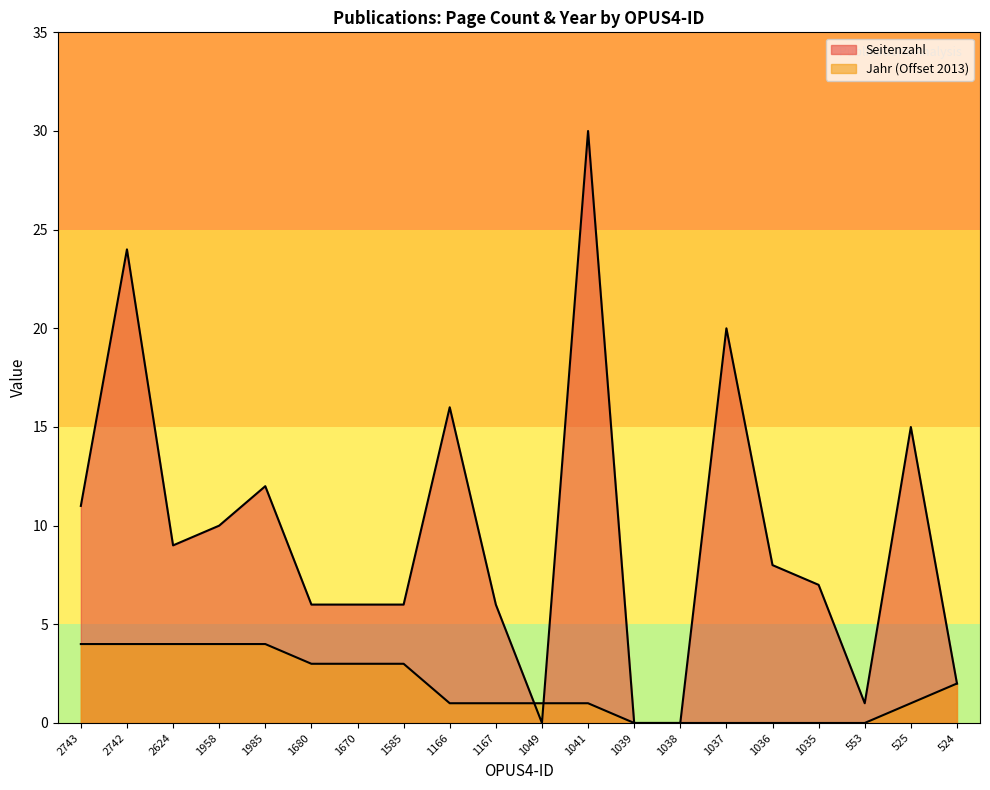

Where is Seitenzahl nearest to the value 15?

525